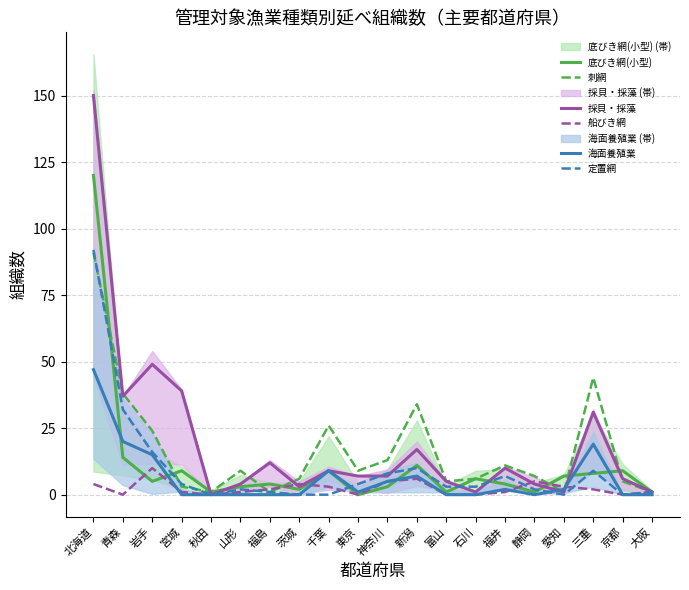

True or false: 船びき網 has more than 2 interior local peaks.

True